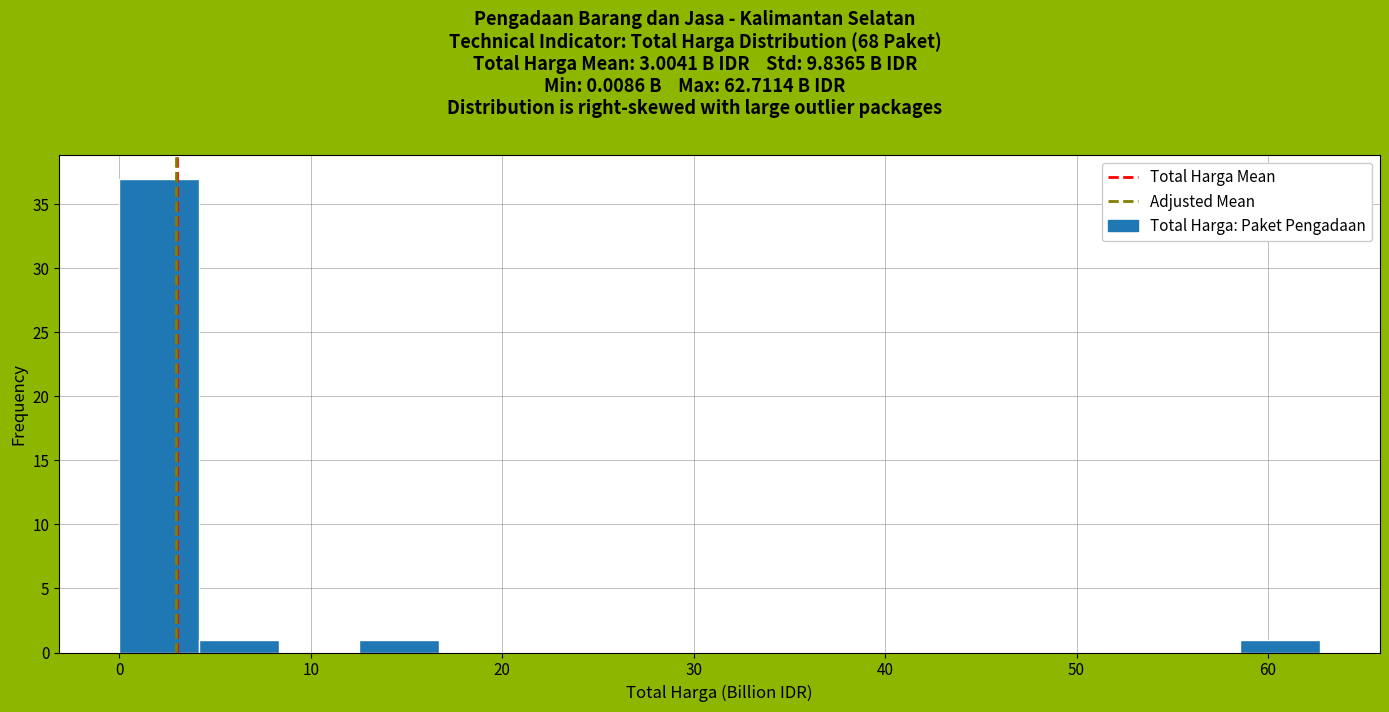

How tall is the bar that spans 59 to 63 on the x-axis? Neither the bar edges nor the heights are printed on the chart, so give them approximately, as read against the axes.

1